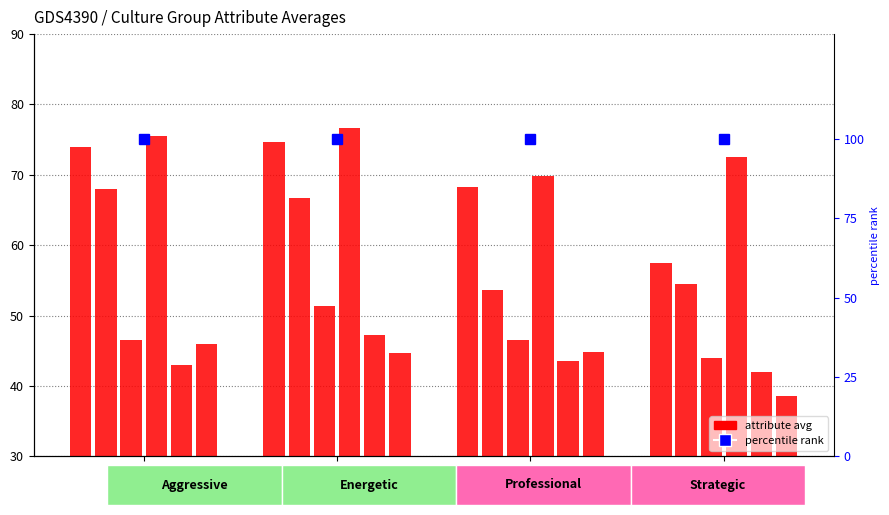

What is the difference between the catching values at Strategic and Aggressive?

2.5